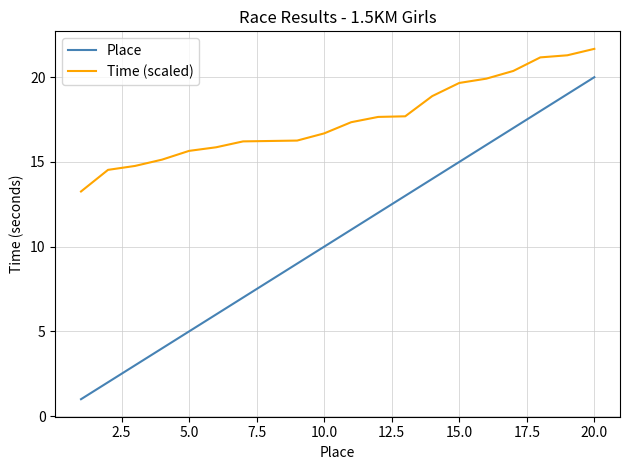

What is the highest value of the Place series?

20.0